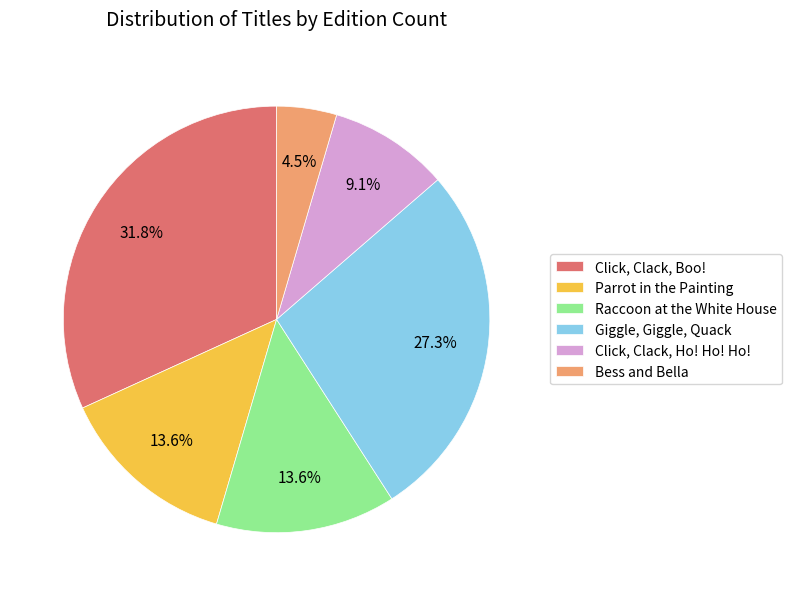

To the nearest percent, what portion does Raccoon at the White House represent?

14%